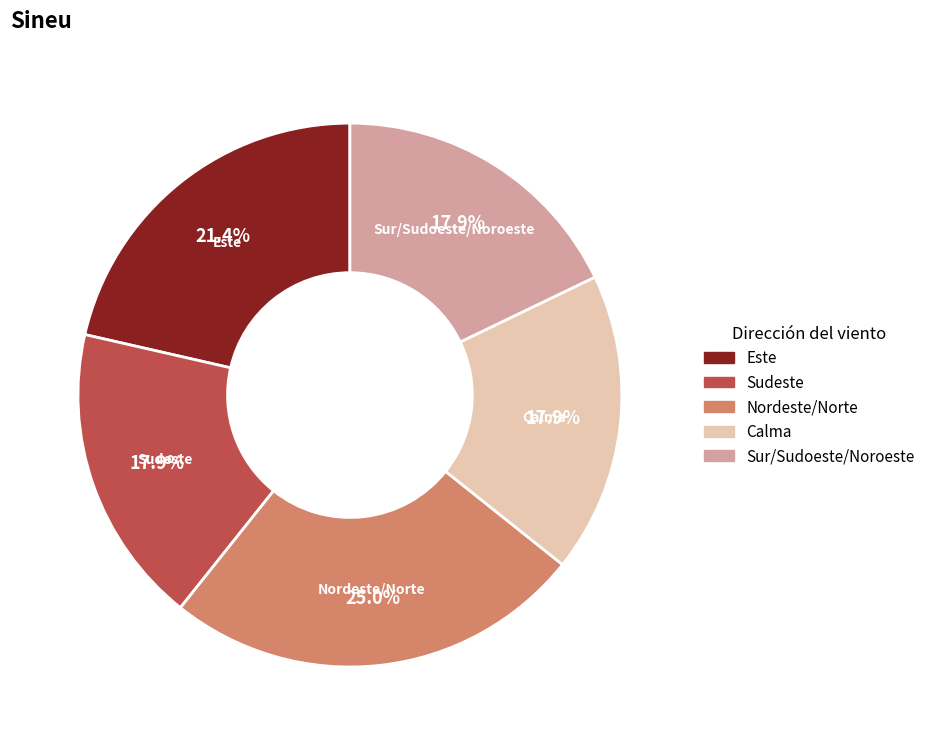

Does any single category account for the majority?

No